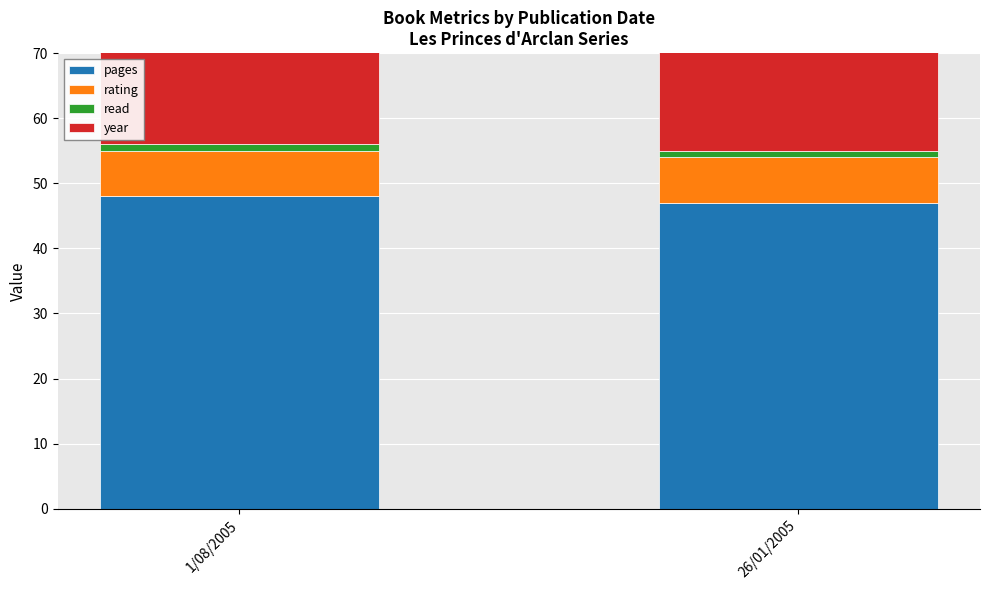

The read series shows 1 at 1/08/2005. True or false?

False